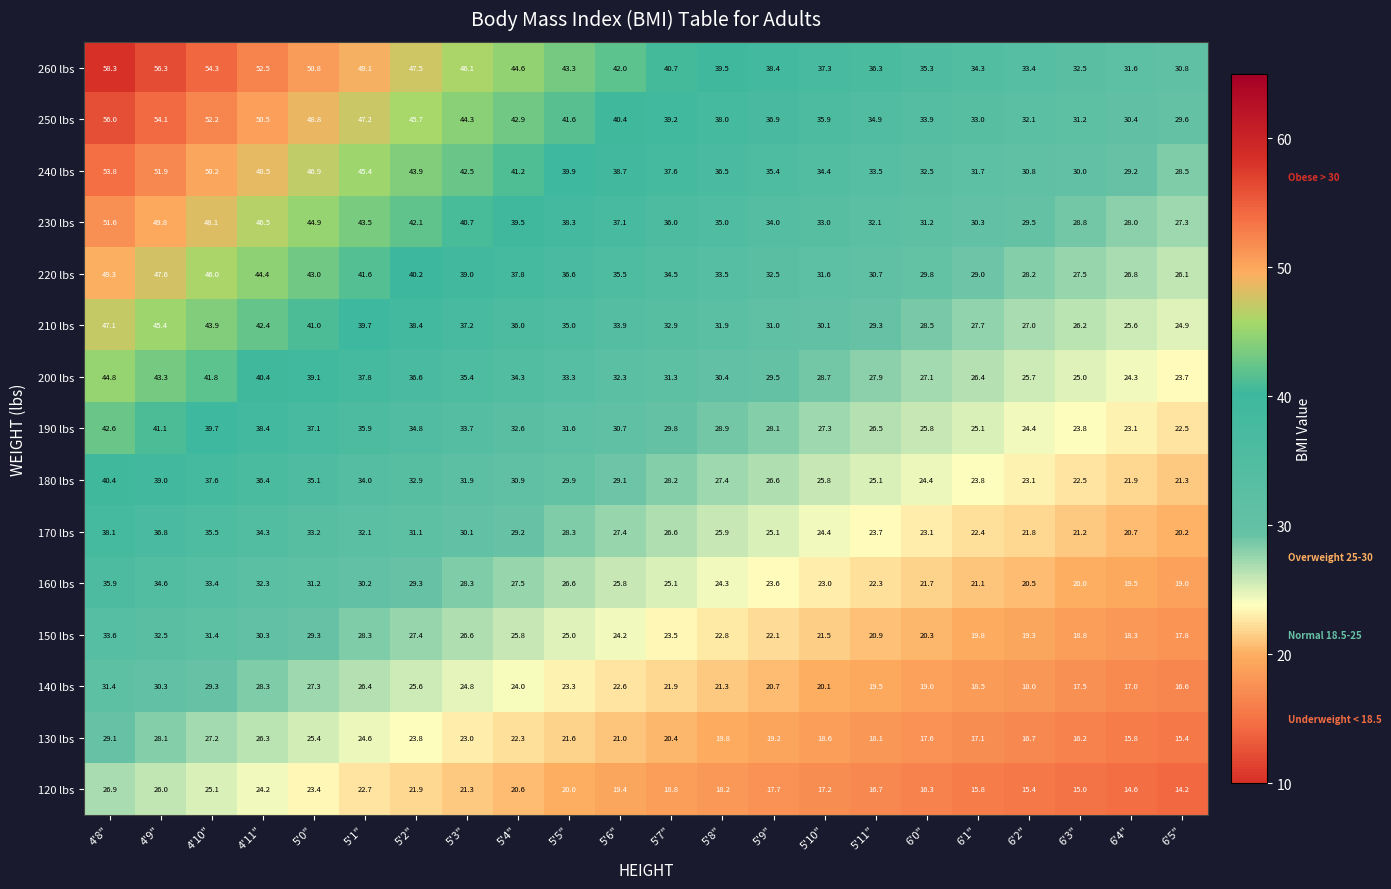

At which category does the chart reach its minimum across all series?

6'5"